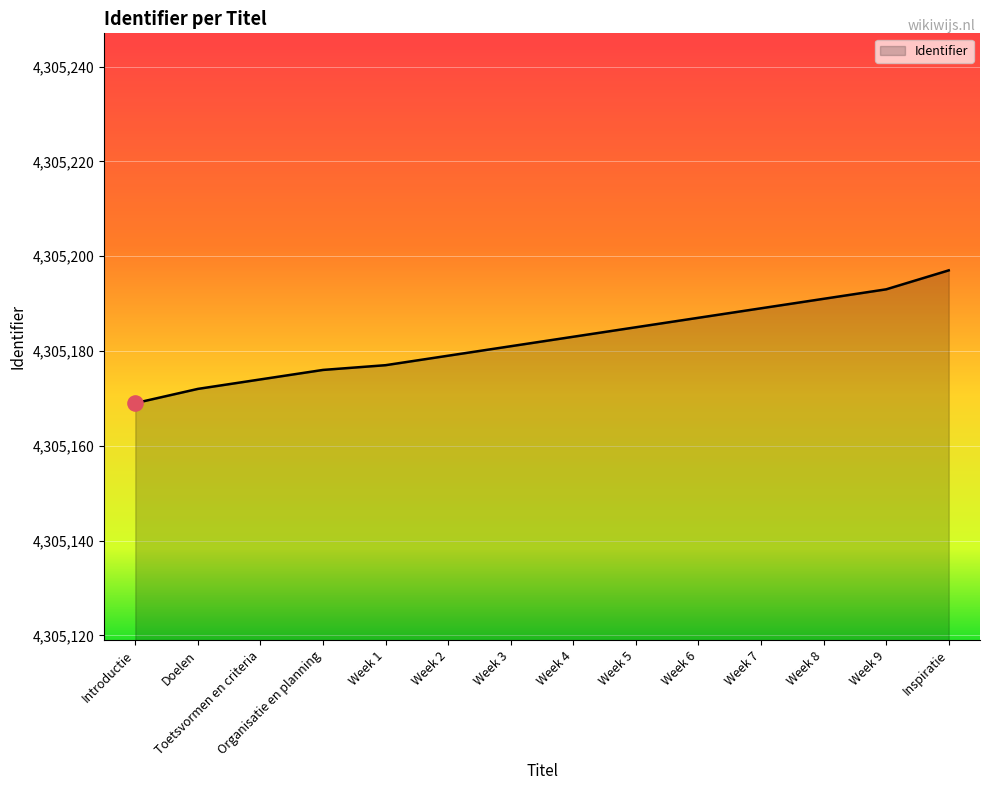

What is the change in value from Introductie to Week 8?

+22